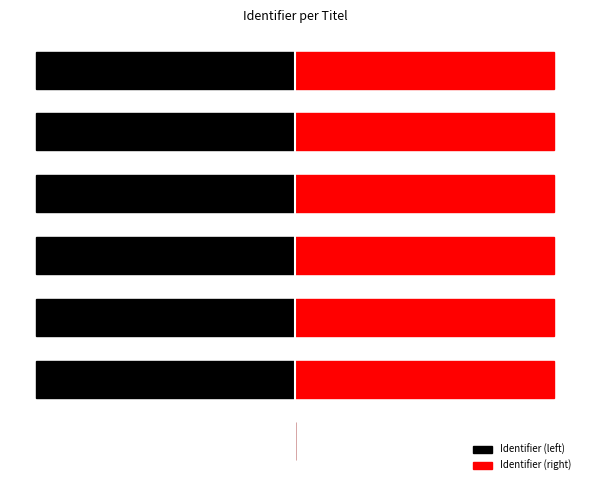

The value of Identifier (left) at 6 is -100.0. True or false?

True